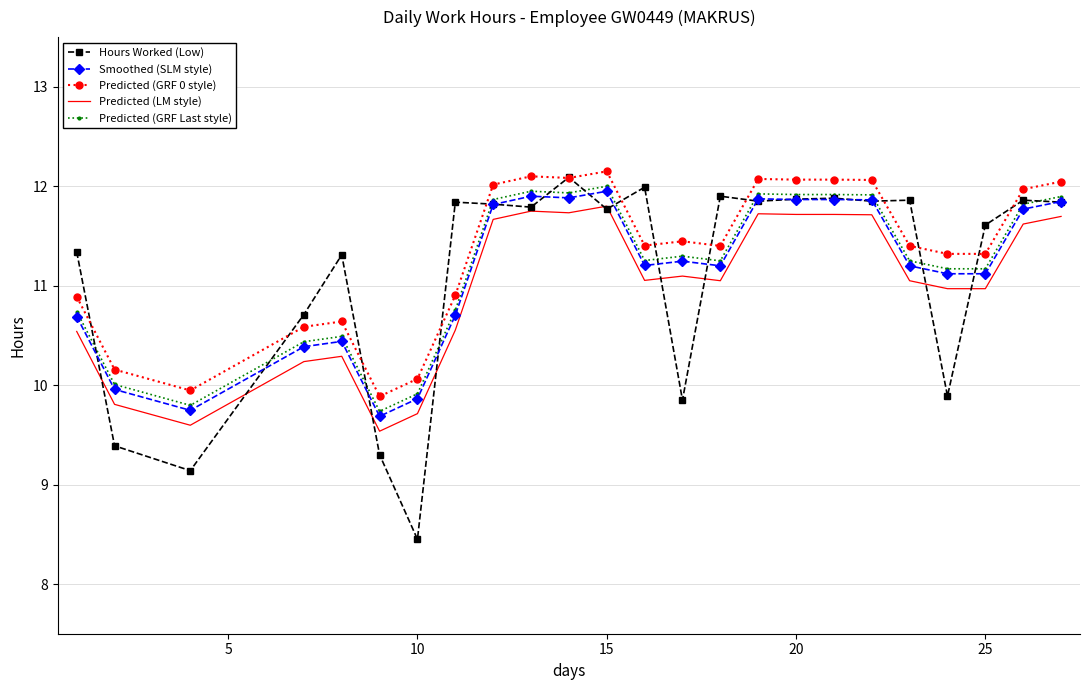

Where does the Smoothed (SLM style) series first go above 11?

8